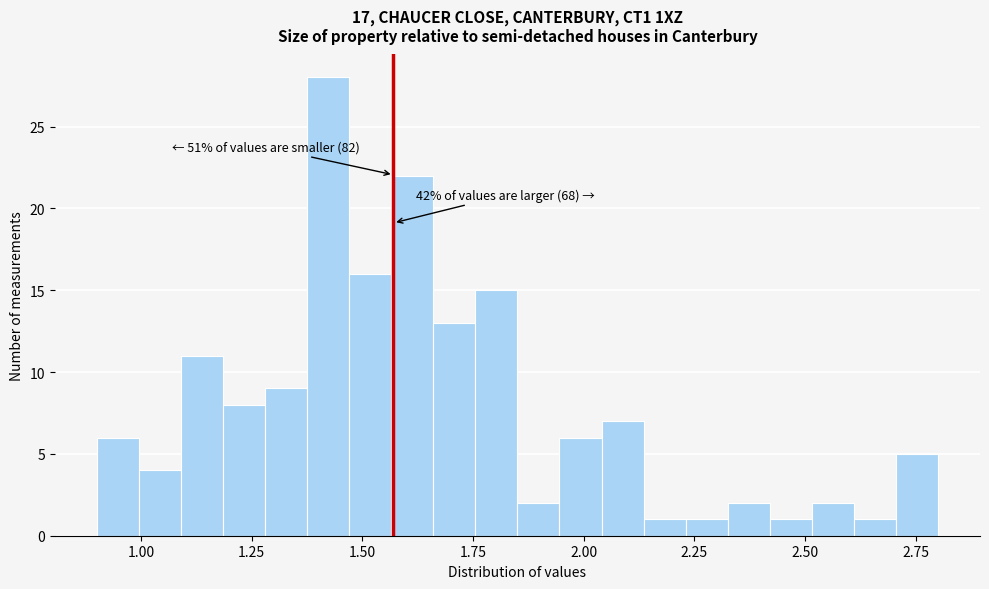

Around what value on the x-axis is the tallest bar? Give the approximate position of its centre, as read against the axis.

1.40